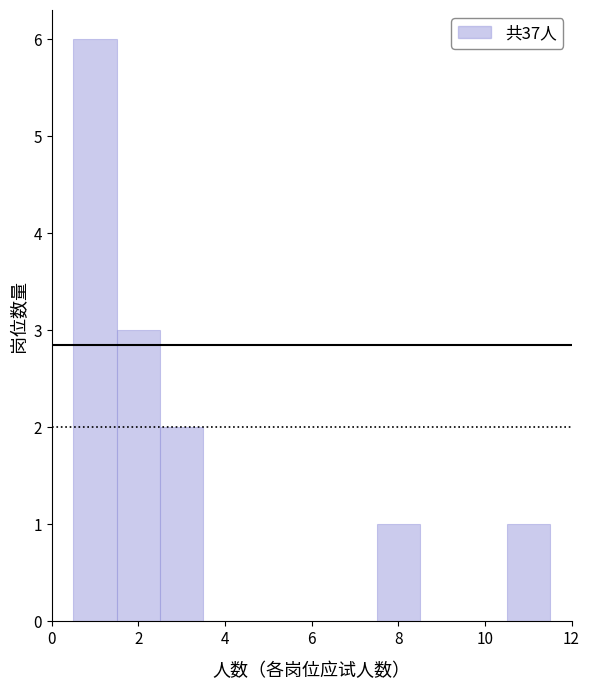

What is the height of the bar covering 0.5 to 1.5 on the x-axis? Neither the bar edges nor the heights are printed on the chart, so give them approximately, as read against the axes.

6